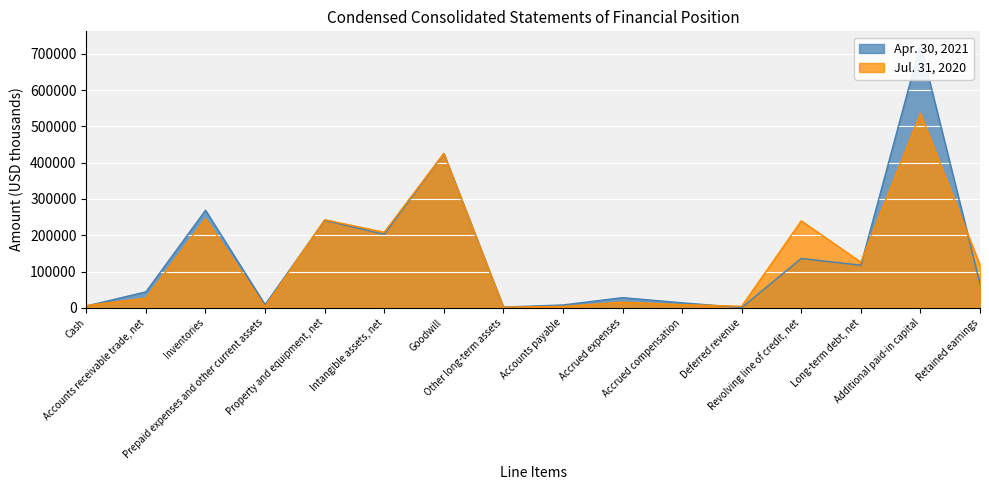

How many distinct data groups are displayed?

2